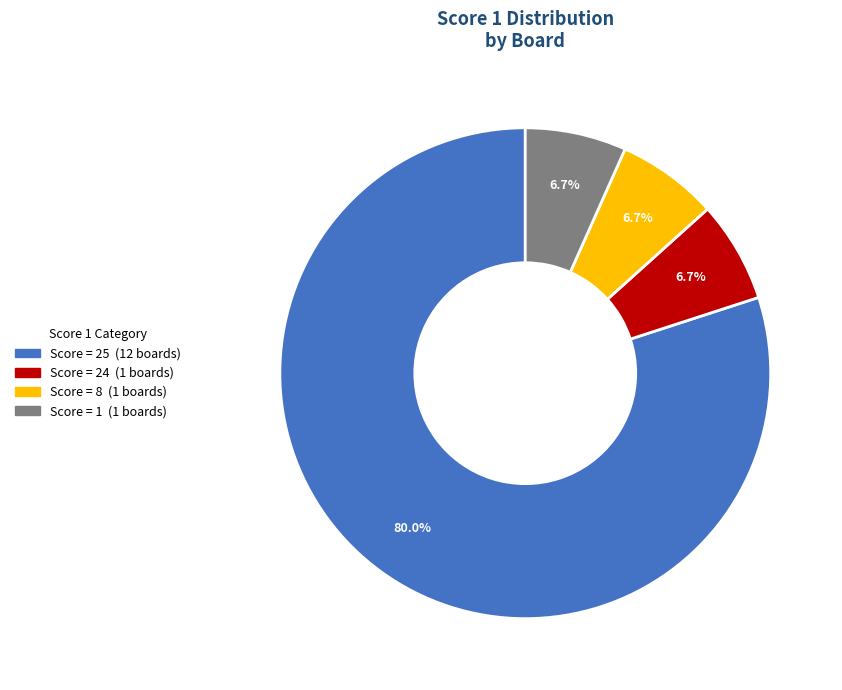

To the nearest percent, what is the difference between the largest and smallest slice percentages?

73%